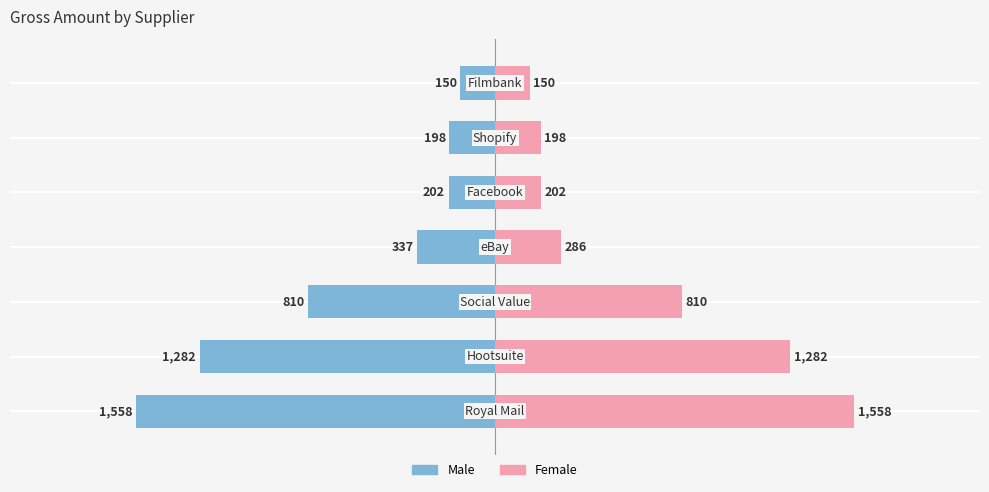

True or false: Female has a value of 212.7 at 6.

False